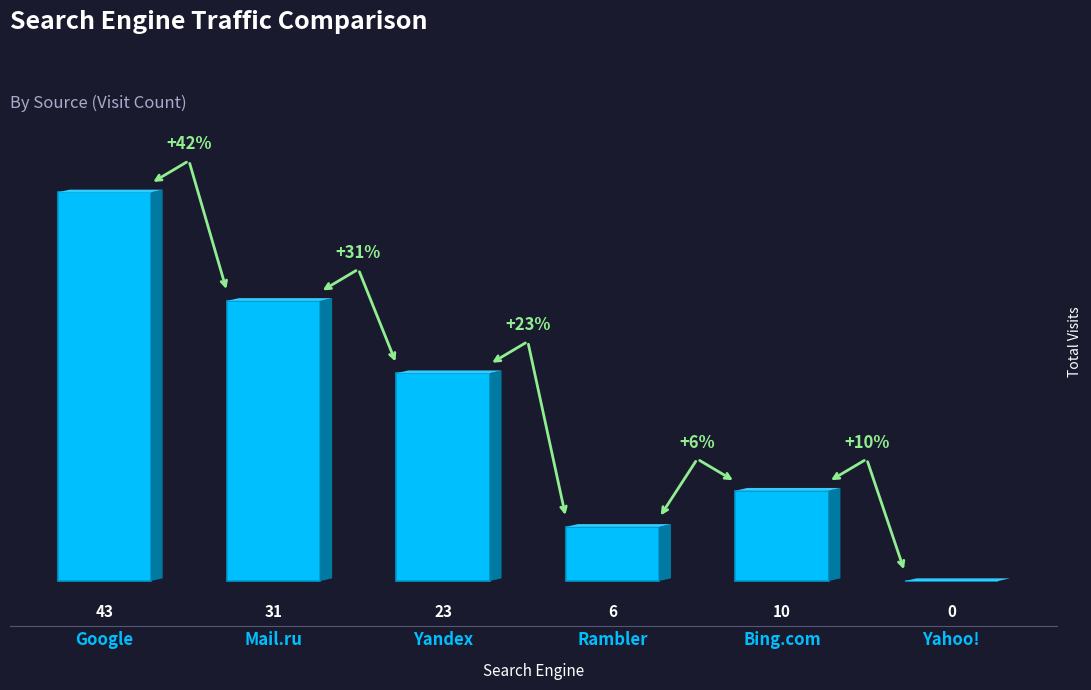

What is the greatest value displayed?

43